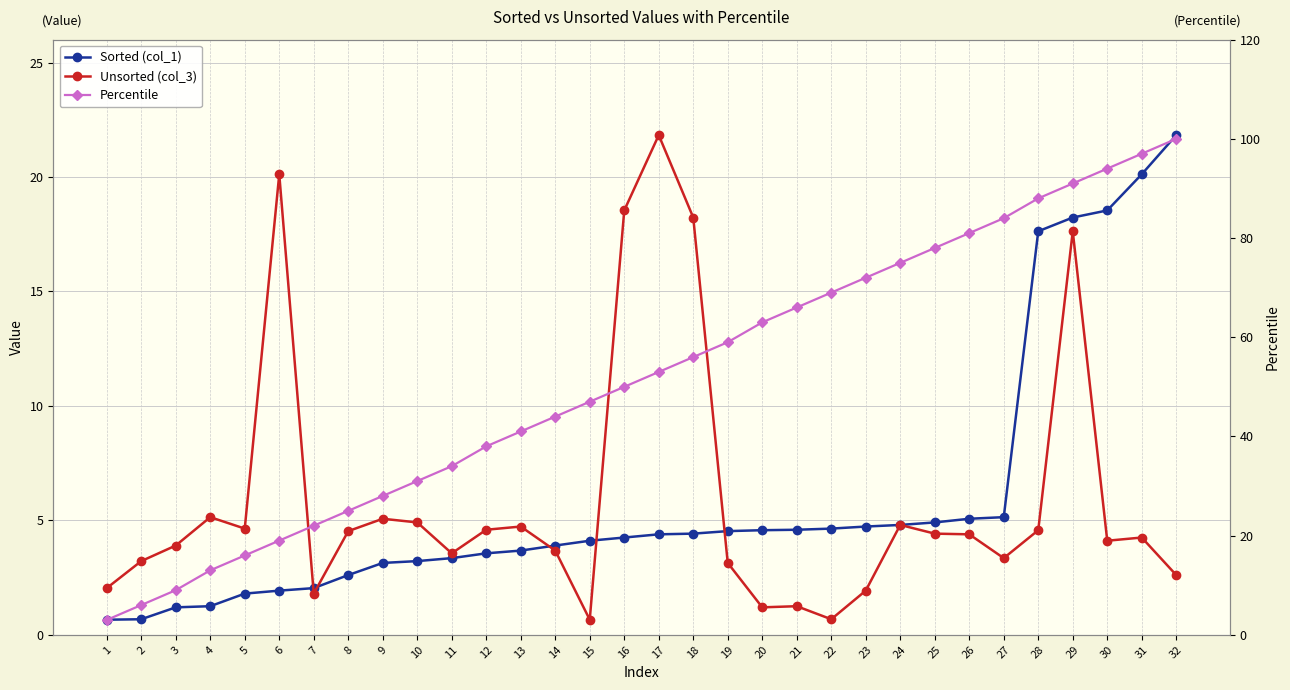

The Percentile series shows 41.0 at 13. True or false?

True